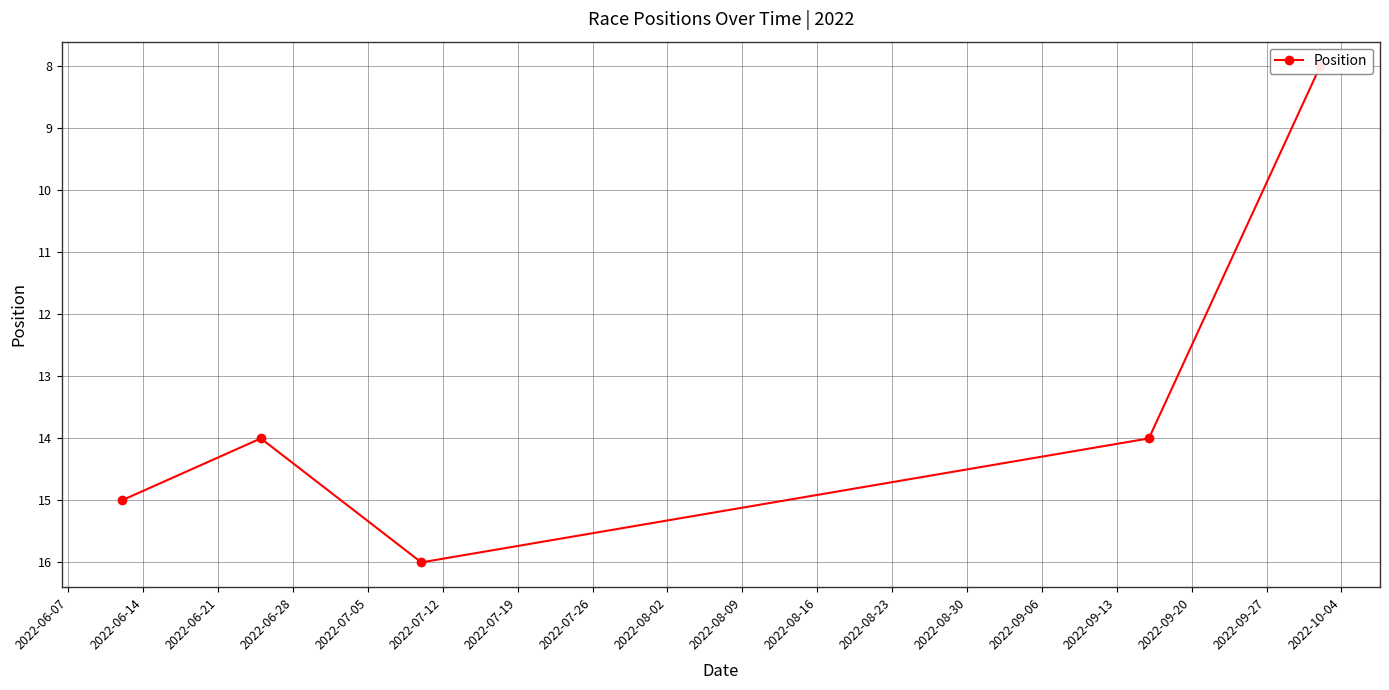

Is it true that the value at 2022-06-28 is 25?

False